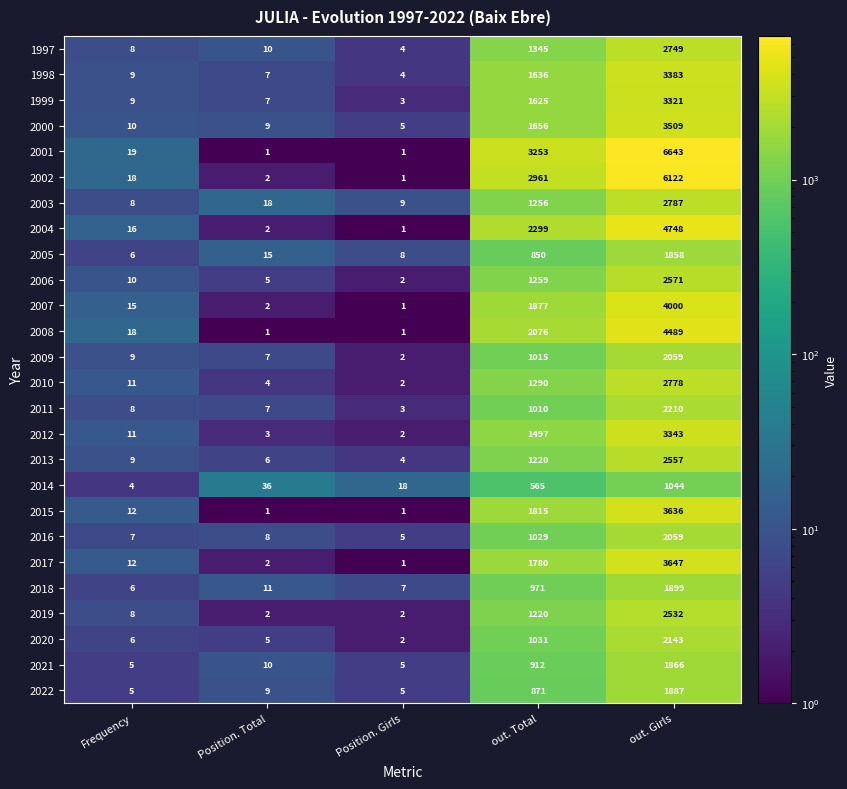

What is the difference between the second highest and minimum values in the 2003 series?

1248